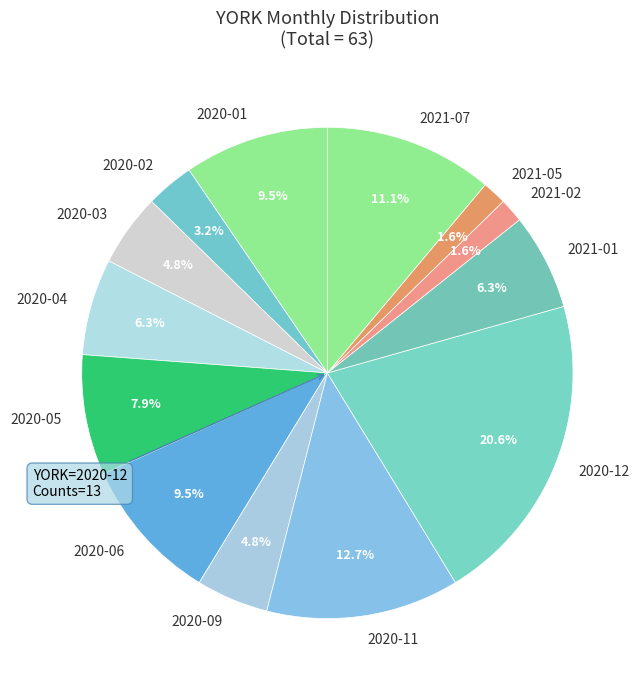

Between 2020-12 and 2020-09, which is larger?

2020-12